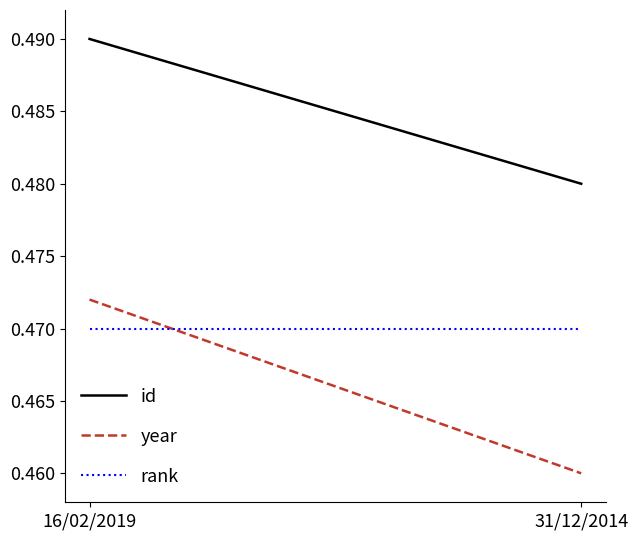

Rank the series by their maximum value, from lowest to highest.

rank, year, id